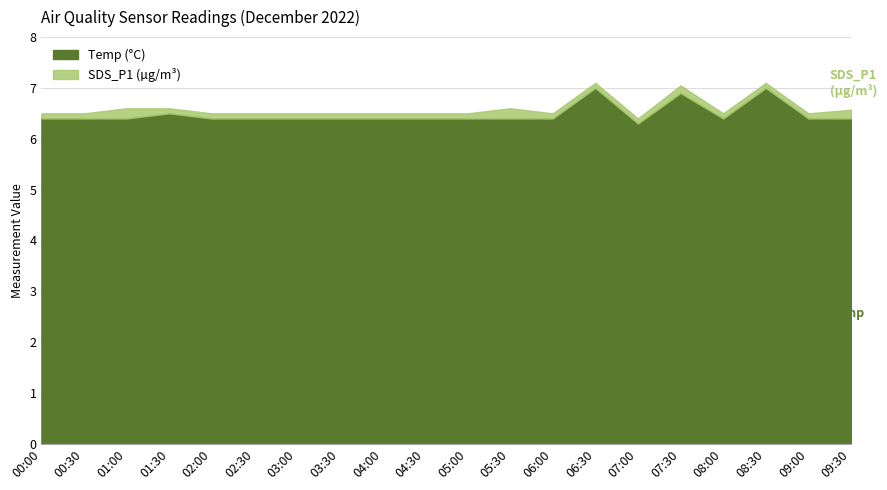

Which series has the widest spread of values?

Temp